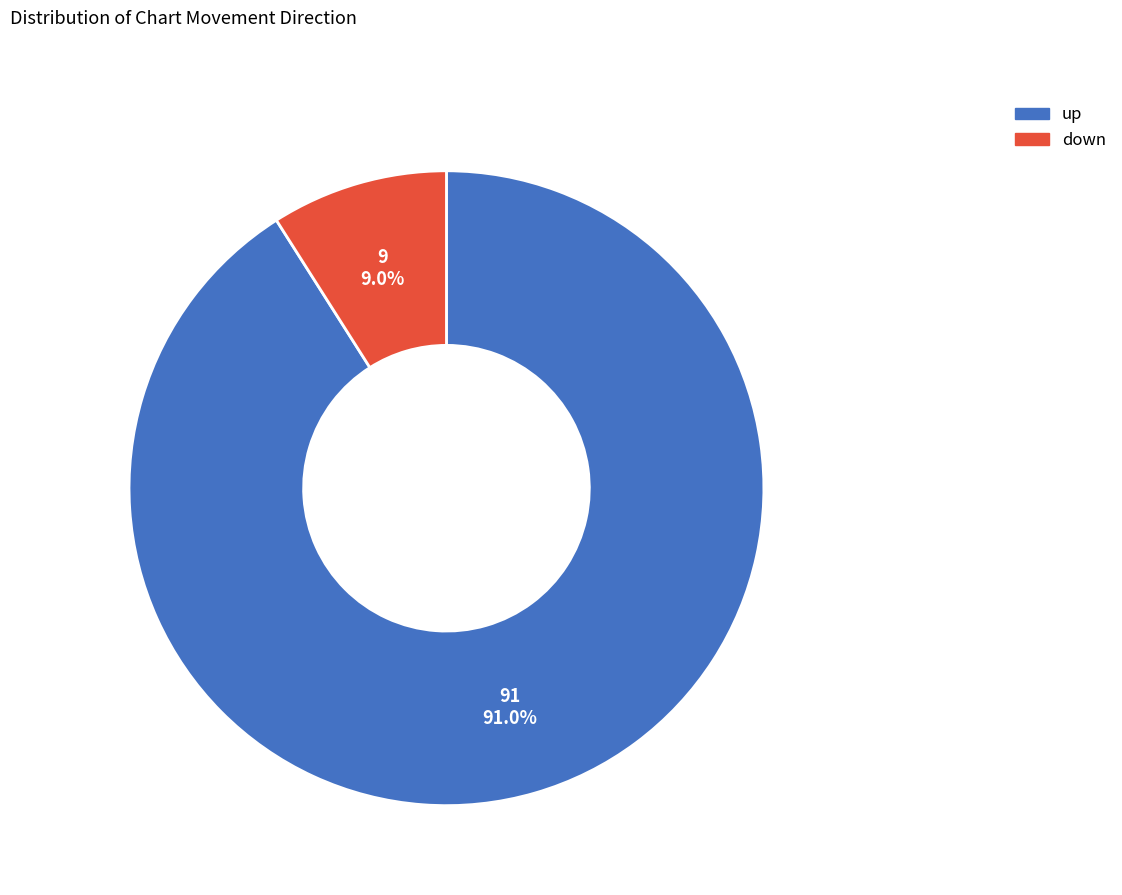

Do down and up together represent more than half of the pie?

Yes